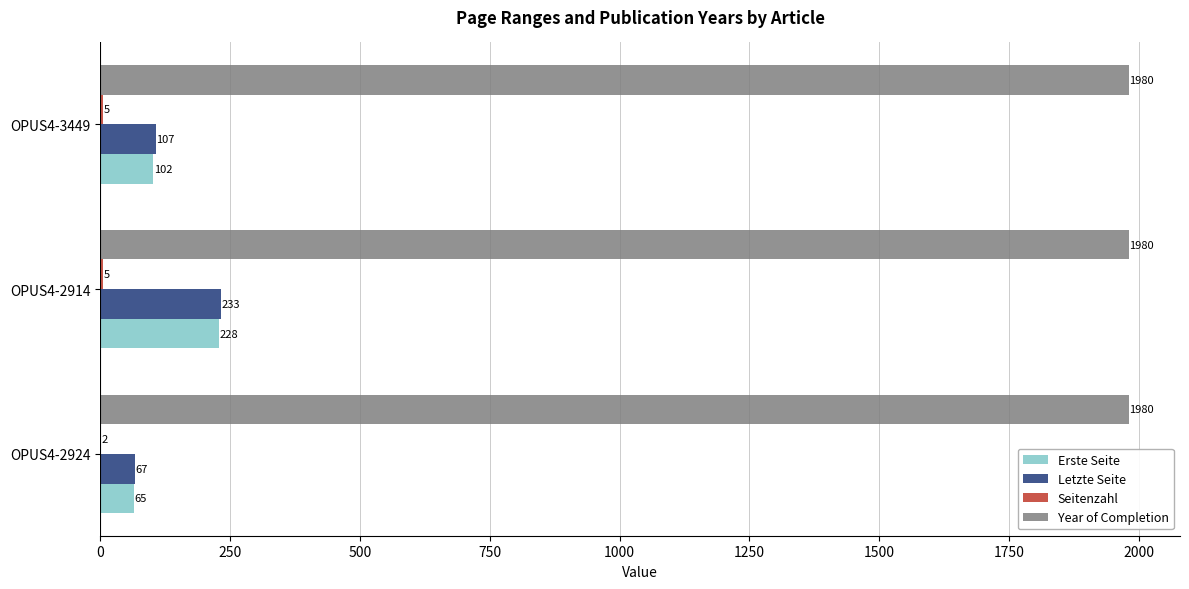

The Letzte Seite series shows 107 at OPUS4-3449. True or false?

True